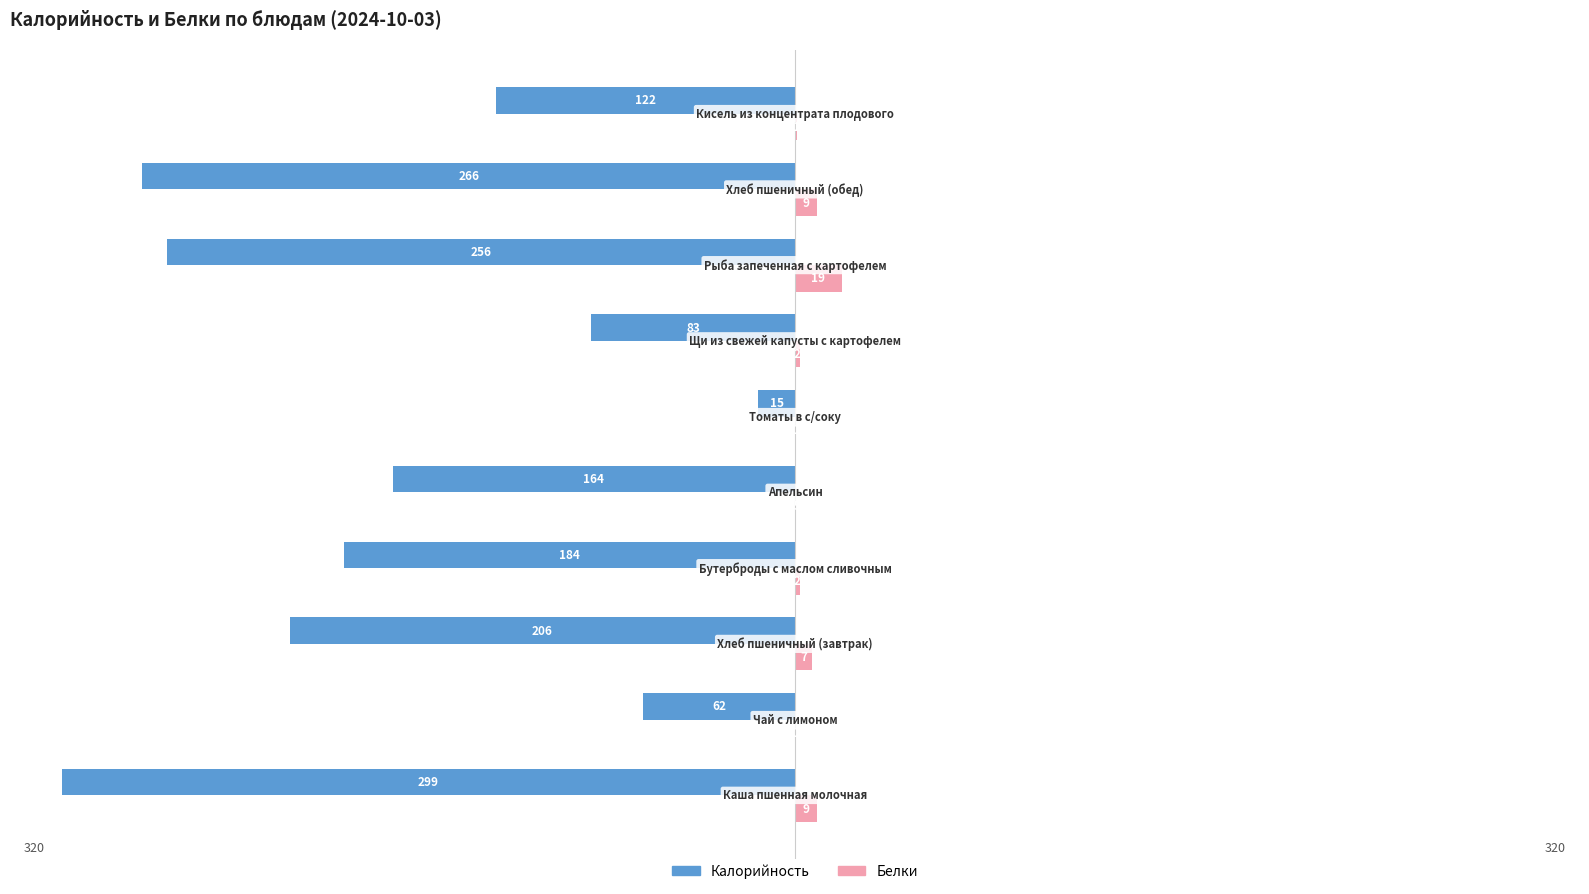

What are all the series names shown in the legend?

Калорийность, Белки